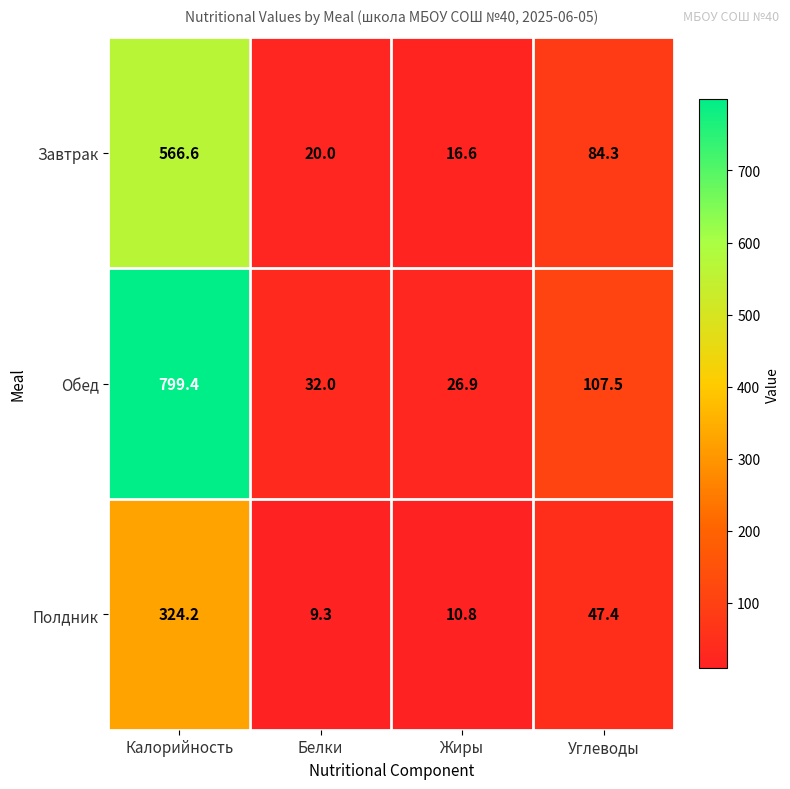

Which series changed the most between Жиры and Углеводы?

Обед